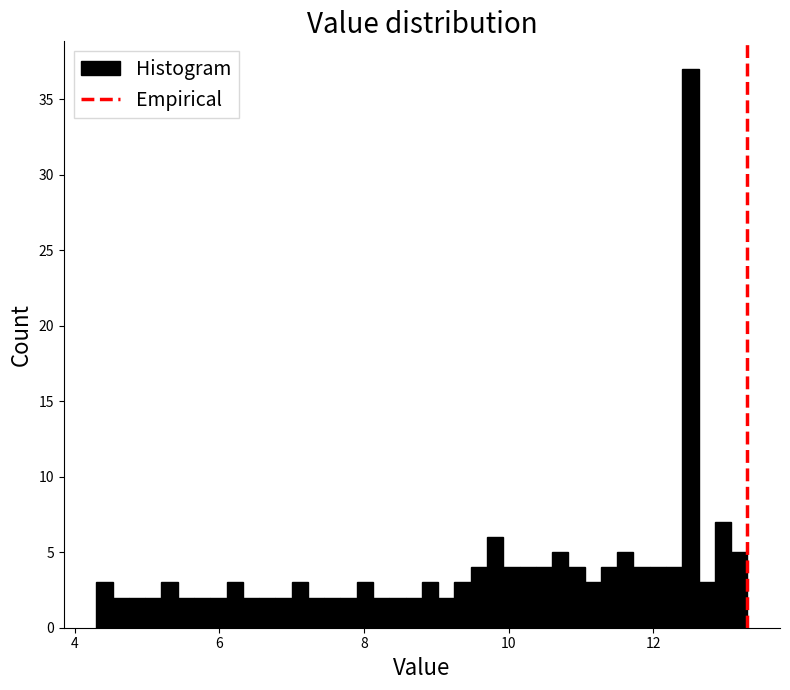

Around what value on the x-axis is the tallest bar? Give the approximate position of its centre, as read against the axis.

12.6